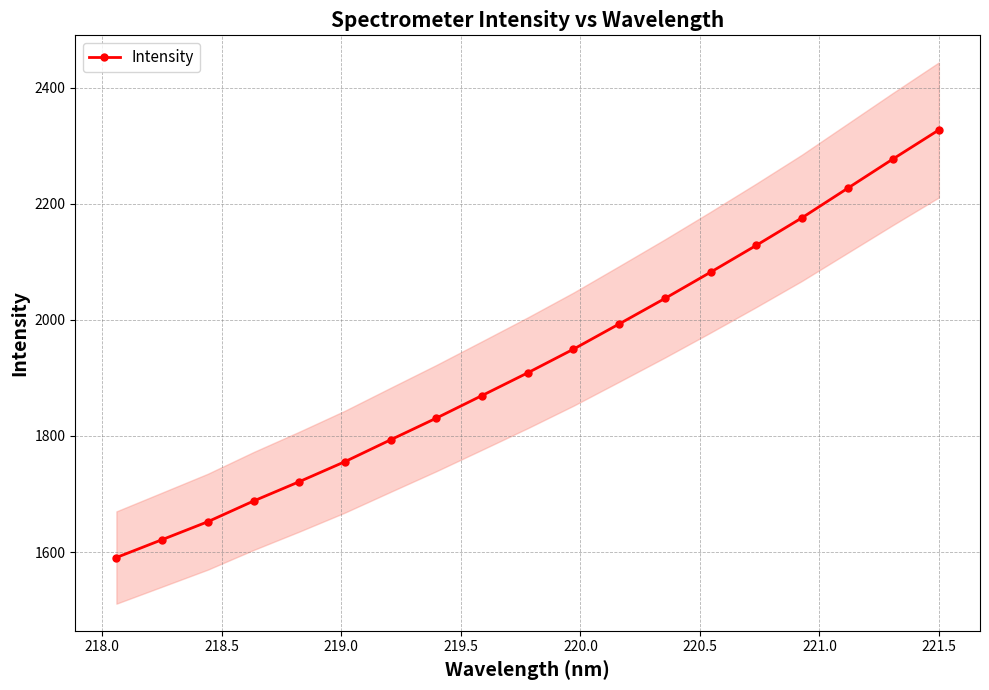

True or false: Intensity has more than 2 interior local peaks.

False